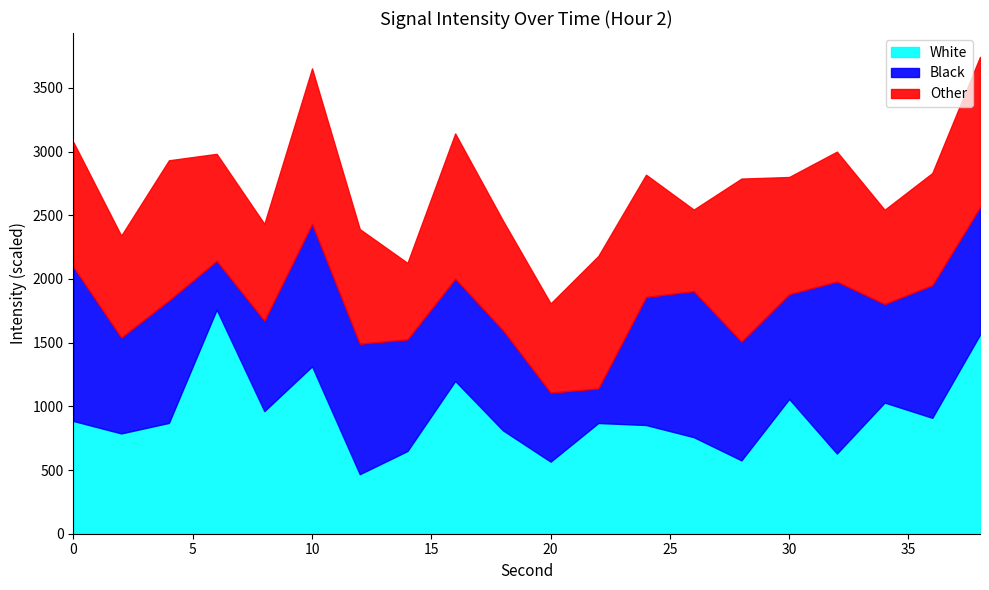

Which series has the largest total across all categories?

Other